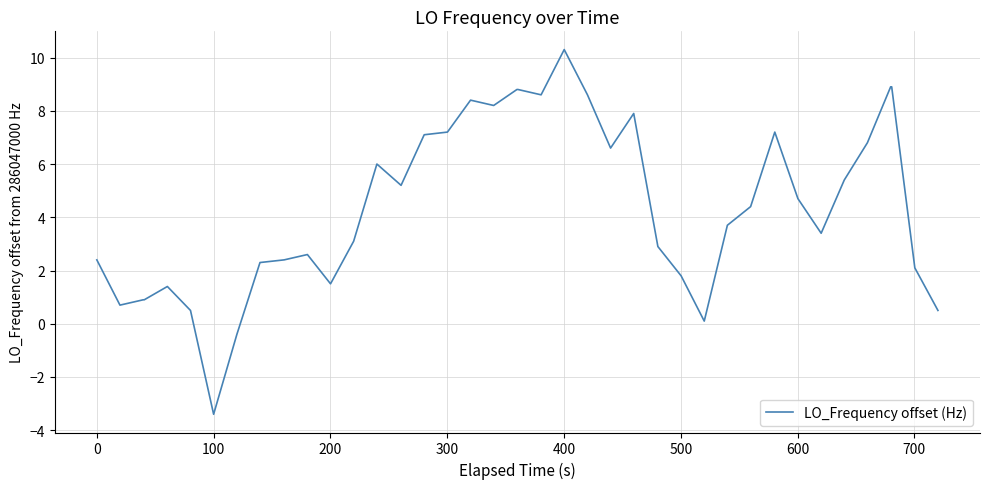

What is the difference between the maximum and minimum values?

13.7